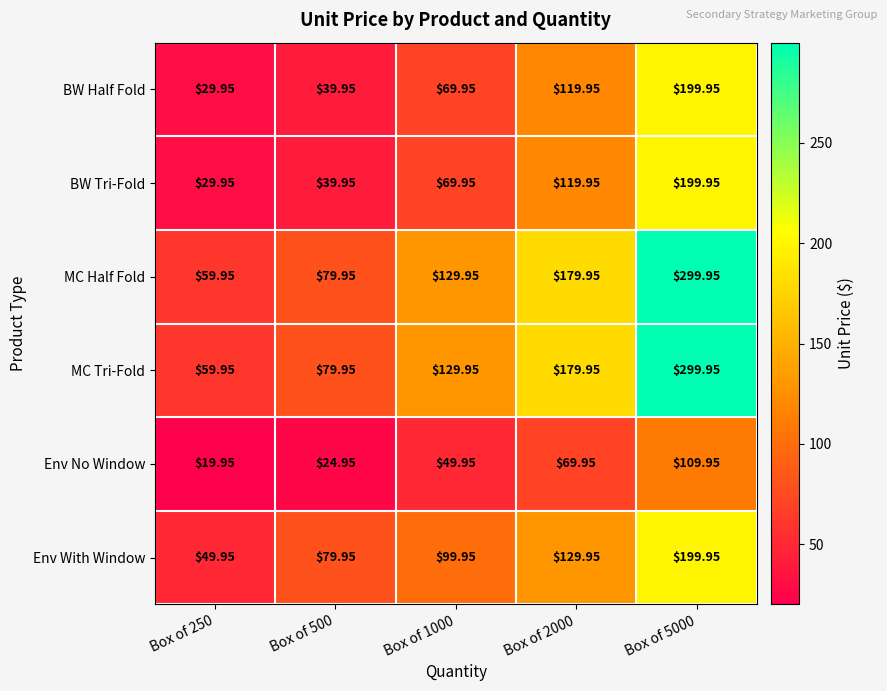

Is the value of BW Tri-Fold at Box of 500 greater than the value of MC Tri-Fold at Box of 1000?

No